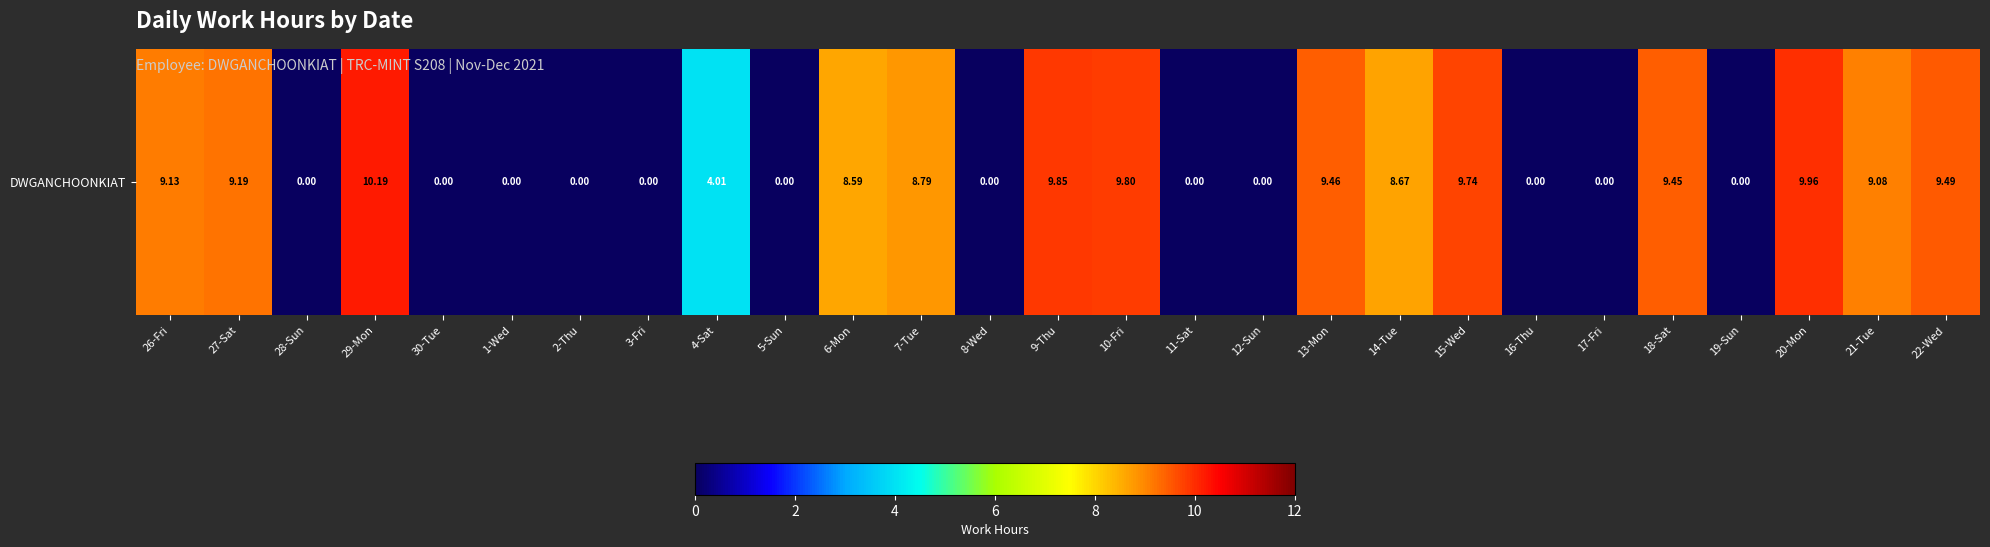

What is the average value?

5.0